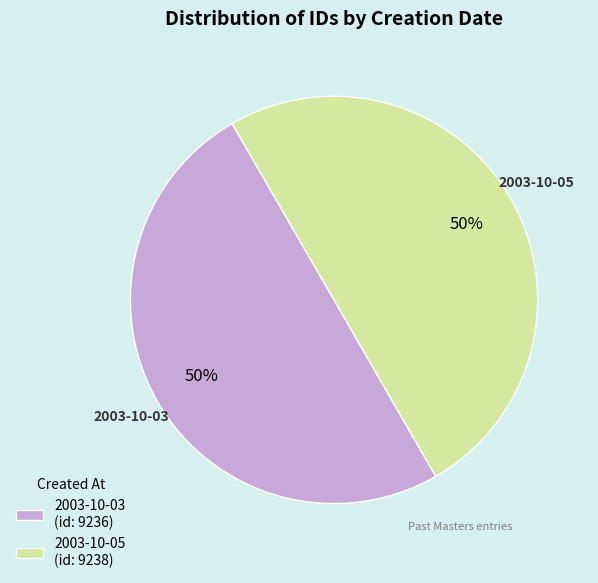

To the nearest percent, what is the average slice percentage?

50%